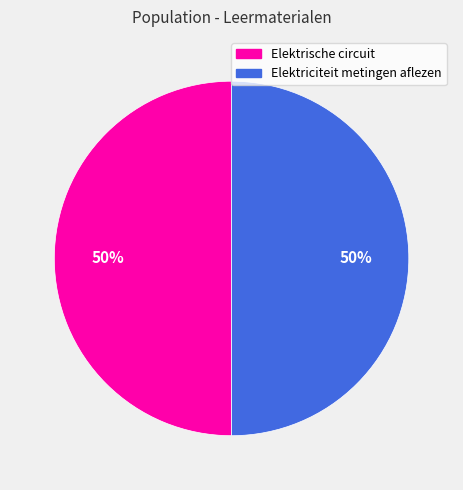

To the nearest percent, what is the average slice percentage?

50%